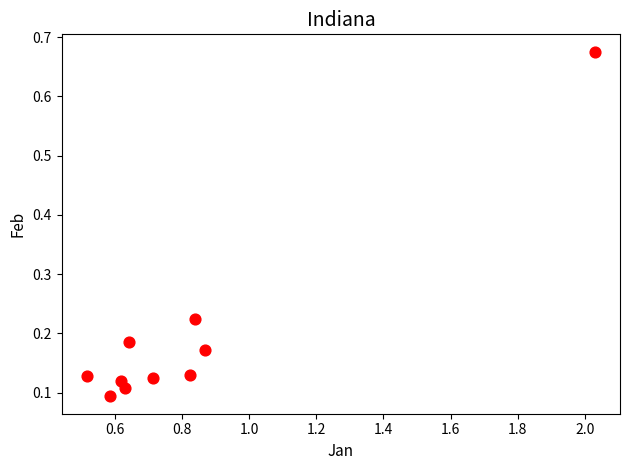

What is the range of Y values (max minus min)?

0.6